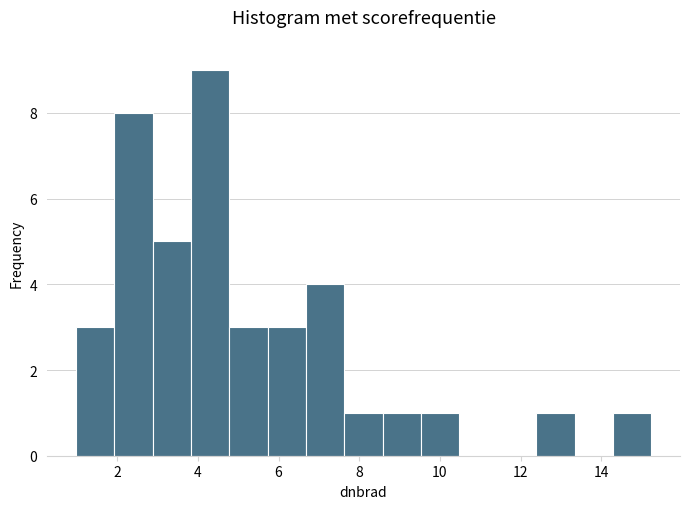

Which range on the x-axis has the tallest bar?

3.8 to 4.8